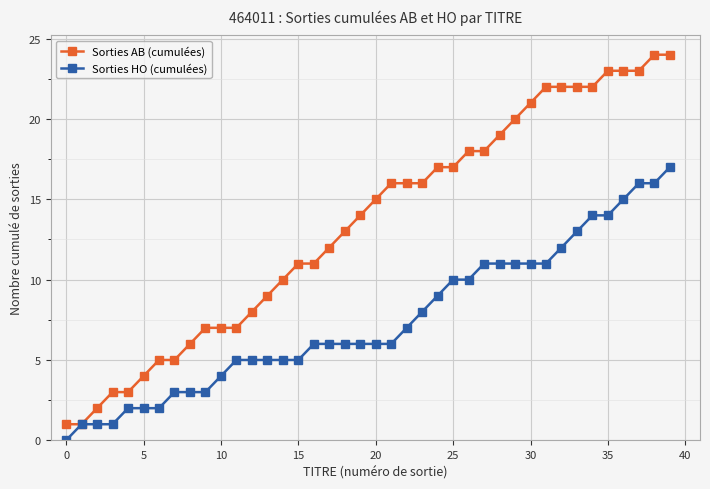

What is the highest value of the Sorties HO (cumulées) series?

17